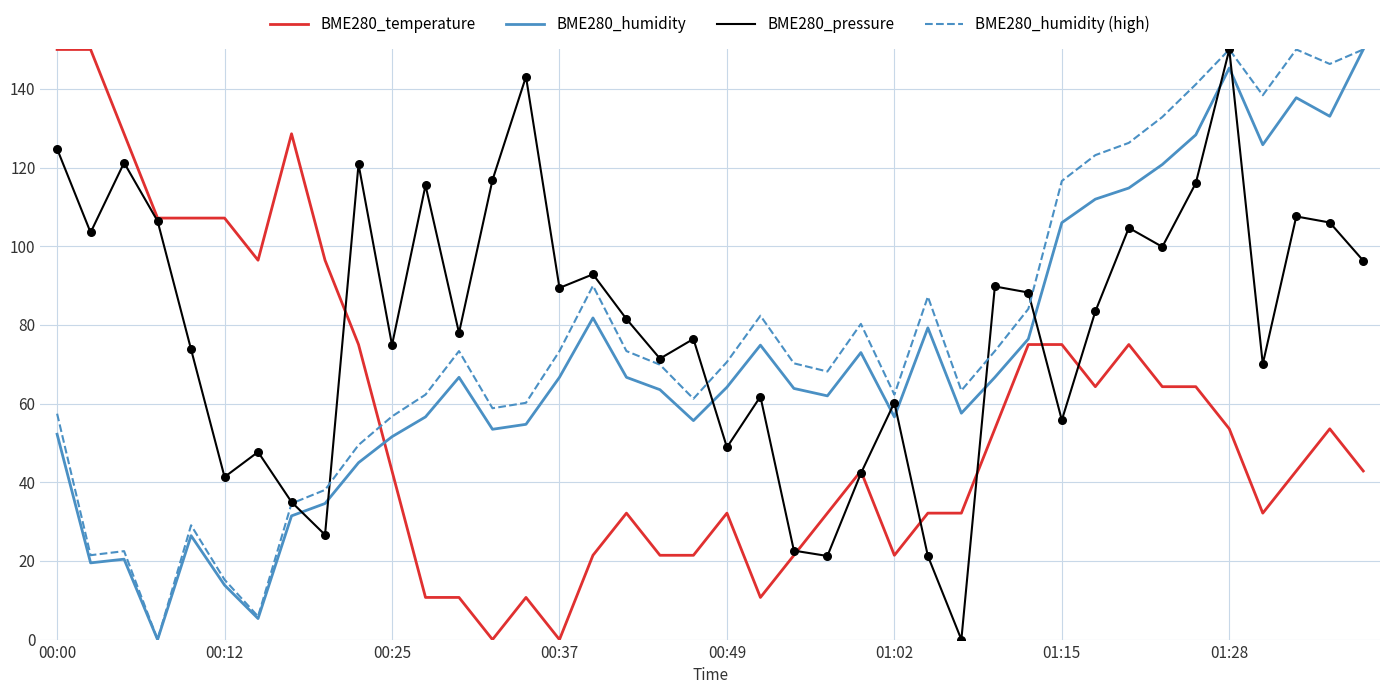

What is the greatest value displayed?

150.0